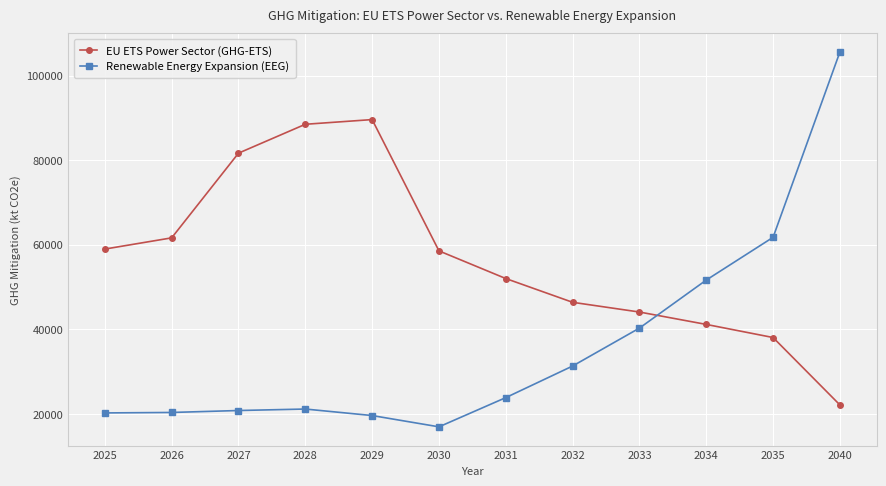

How many intersections are there between EU ETS Power Sector (GHG-ETS) and Renewable Energy Expansion (EEG)?

1